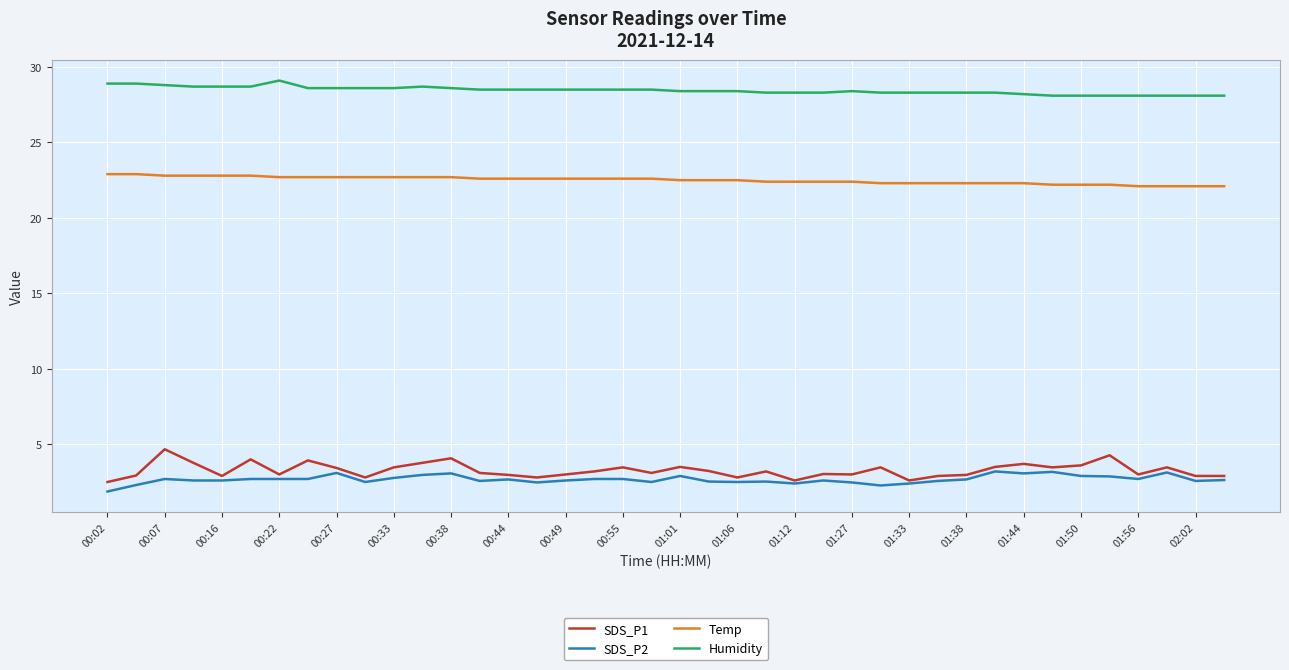

List the series in order of their peak value, highest first.

Humidity, Temp, SDS_P1, SDS_P2